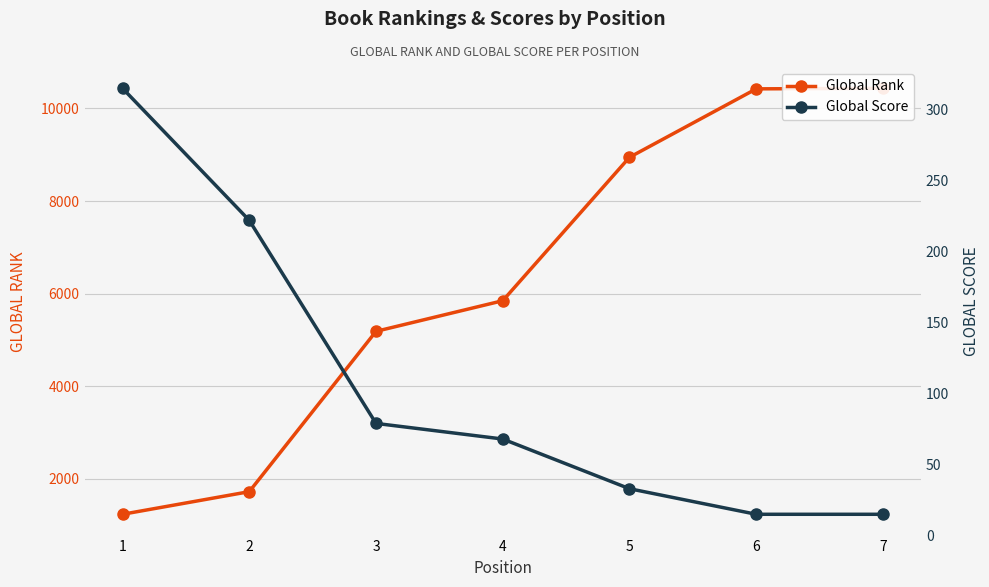

What is the spread (max minus min) of values at 3?

5104